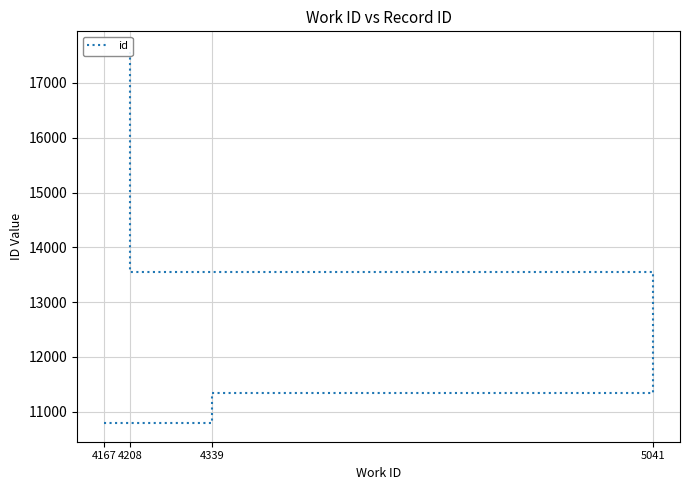

What is the sum of the values at 5041 and 4339?

24891